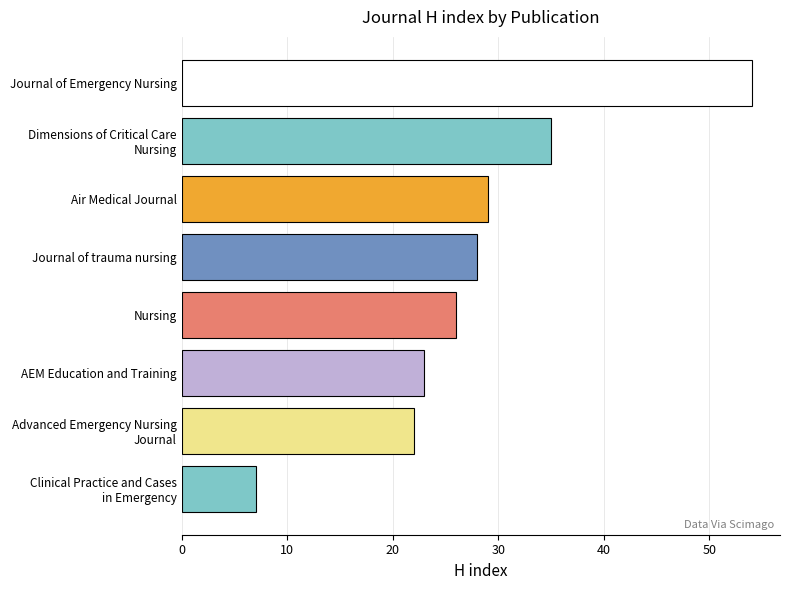

List the labels in order of value, smallest first.

Clinical Practice and Cases
in Emergency, Advanced Emergency Nursing
Journal, AEM Education and Training, Nursing, Journal of trauma nursing, Air Medical Journal, Dimensions of Critical Care
Nursing, Journal of Emergency Nursing